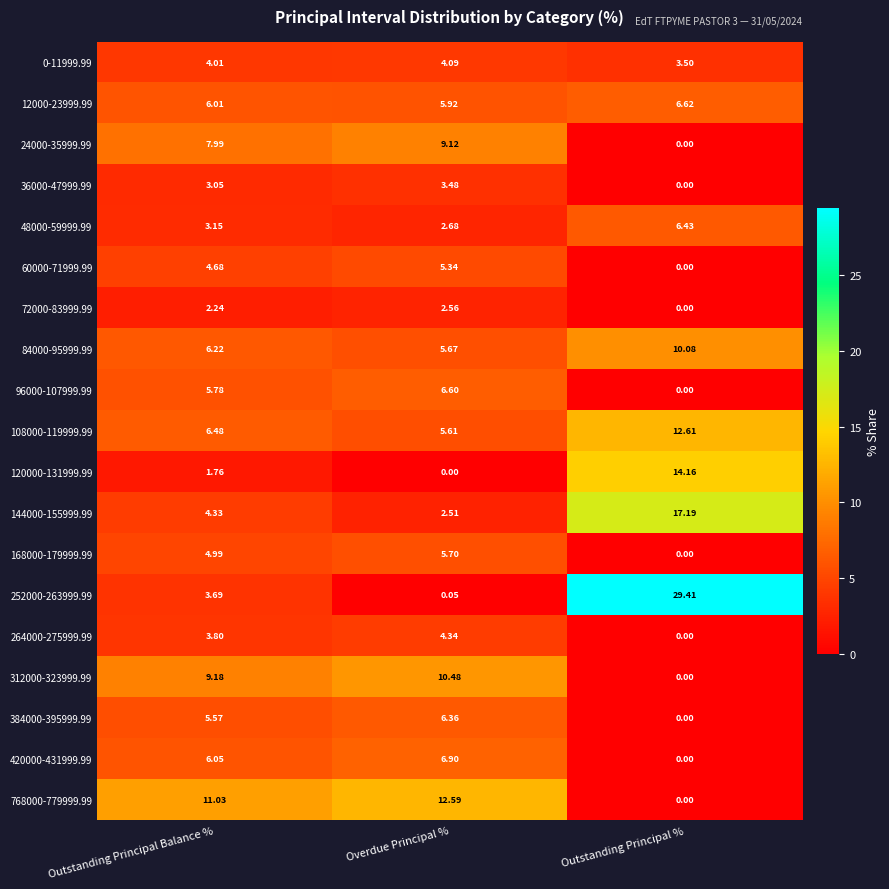

At which label does 96000-107999.99 reach its minimum?

Outstanding Principal %